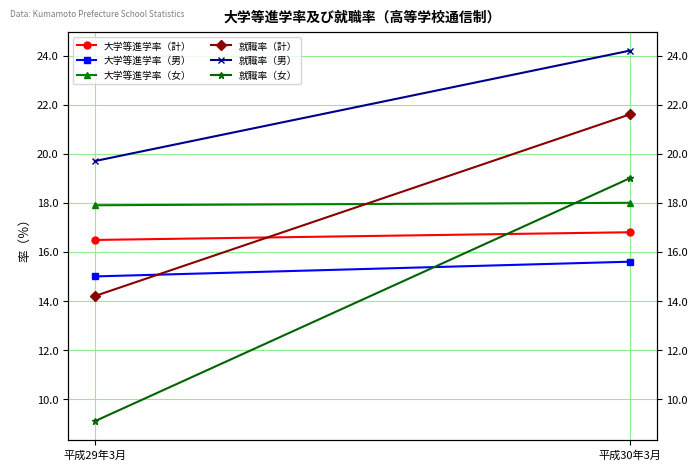

Reading right to left, extract all data points from this chart.

大学等進学率（計）: 平成30年3月=16.8	平成29年3月=16.5
大学等進学率（男）: 平成30年3月=15.6	平成29年3月=15.0
大学等進学率（女）: 平成30年3月=18.0	平成29年3月=17.9
就職率（計）: 平成30年3月=21.6	平成29年3月=14.2
就職率（男）: 平成30年3月=24.2	平成29年3月=19.7
就職率（女）: 平成30年3月=19.0	平成29年3月=9.1